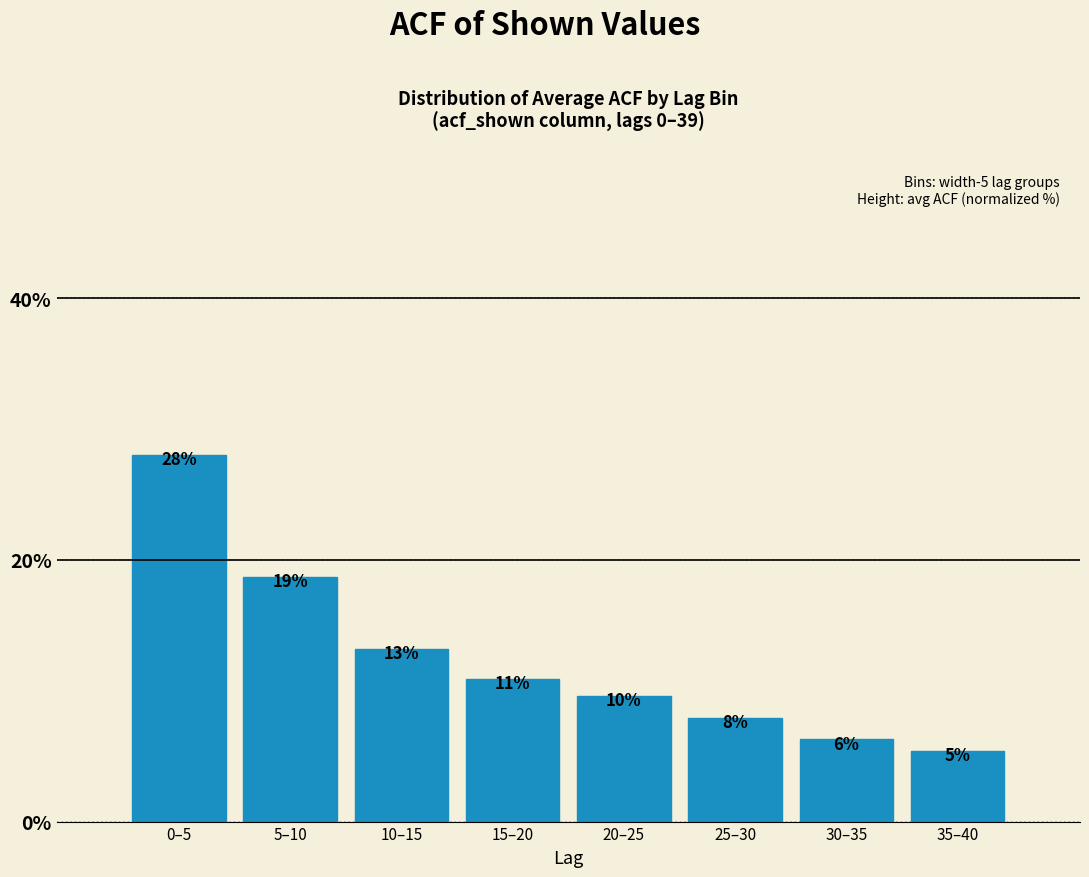

Are the bars horizontal?

No